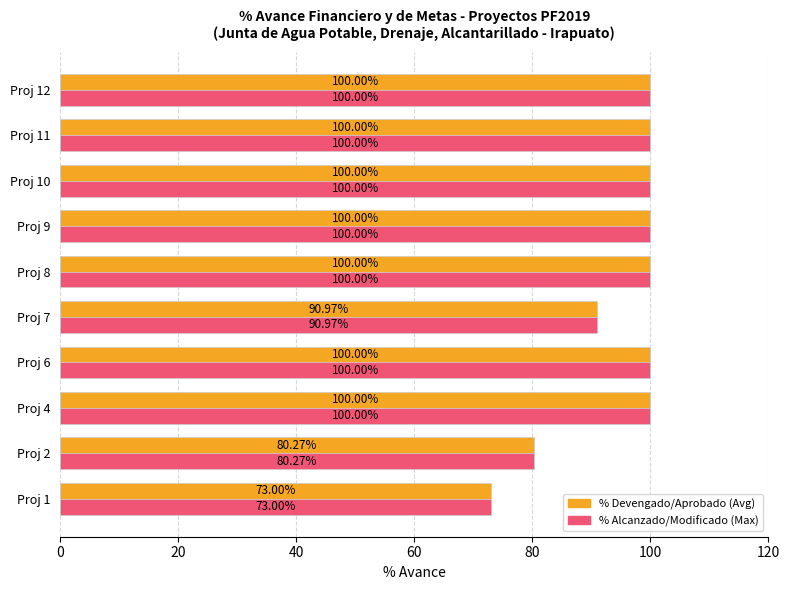

What is the total value across all series at Proj 9?

200.0